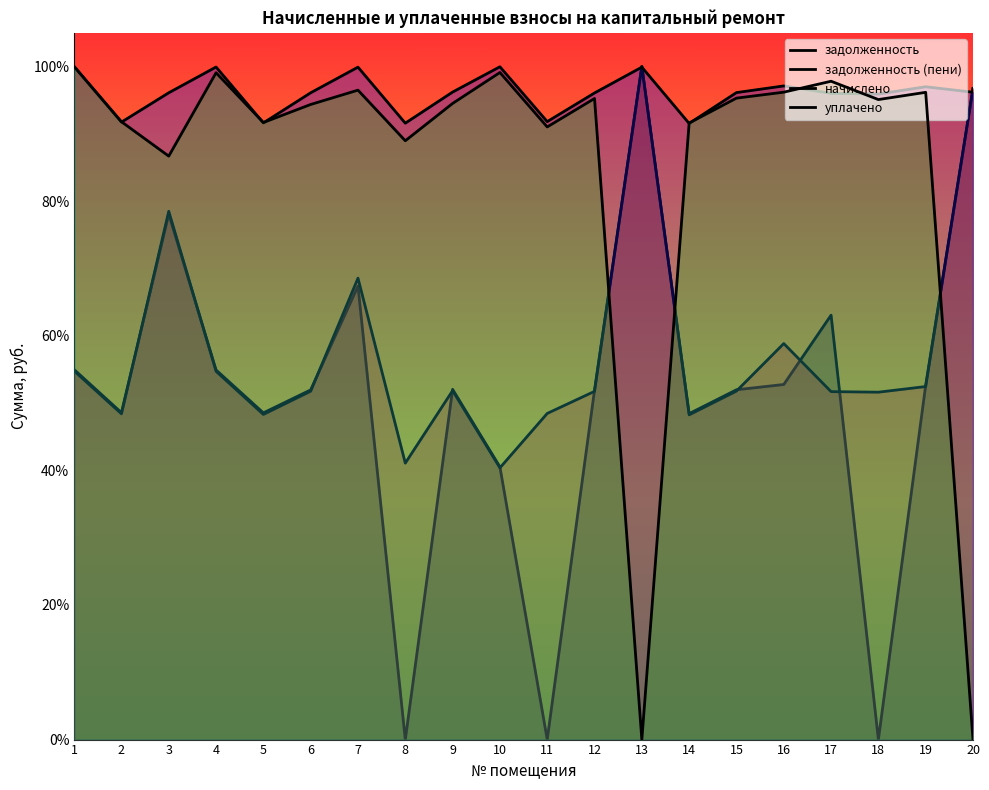

What value does the уплачено series have at 14?

0.9